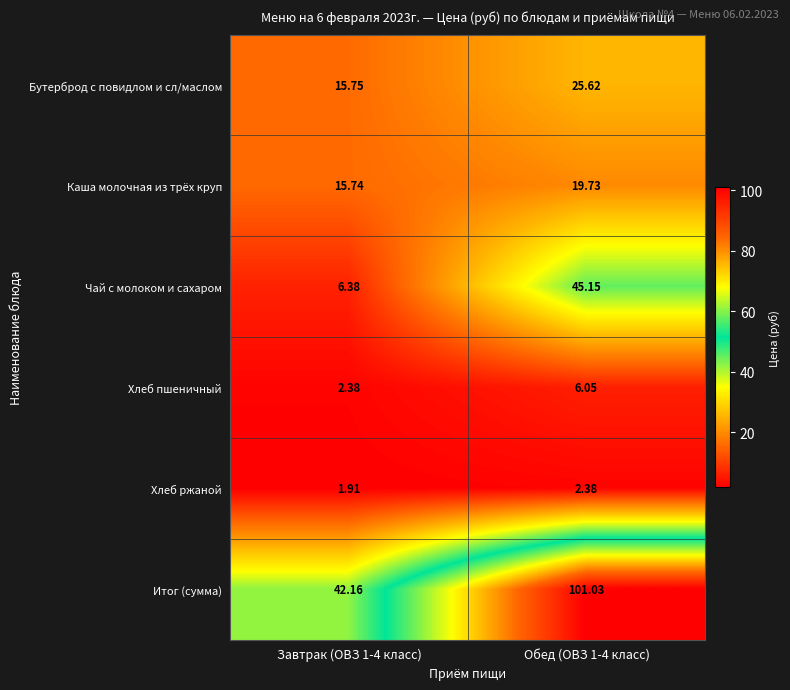

Is the value of Хлеб пшеничный at Обед (ОВЗ 1-4 класс) greater than the value of Бутерброд с повидлом и сл/маслом at Завтрак (ОВЗ 1-4 класс)?

No